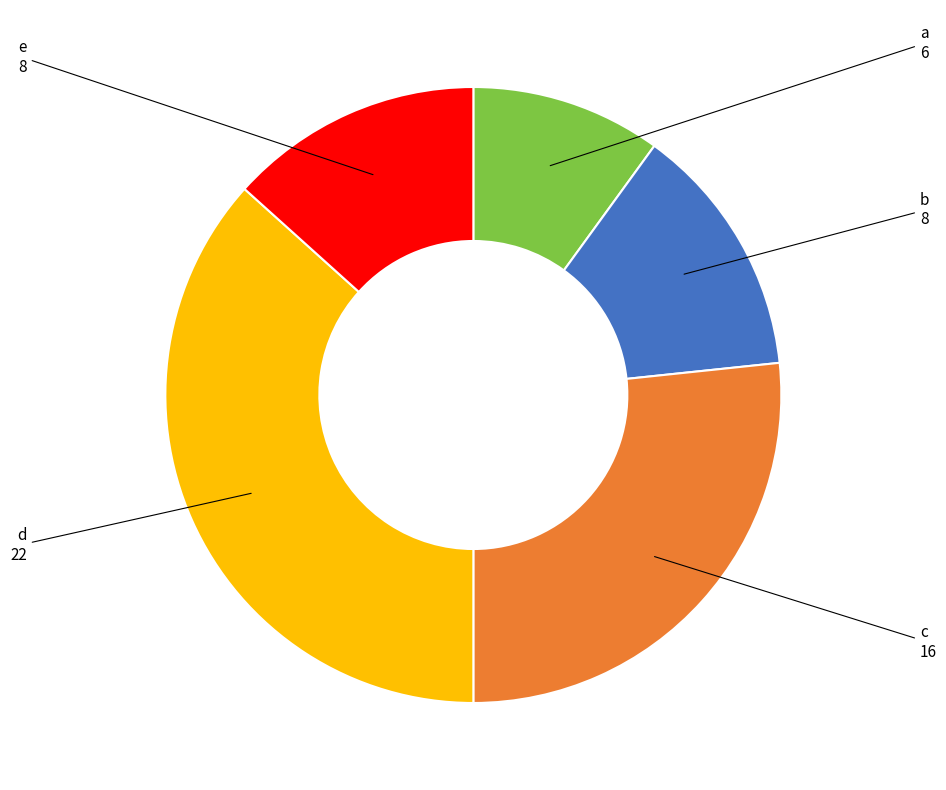

Is the sum of e and a greater than half?

No